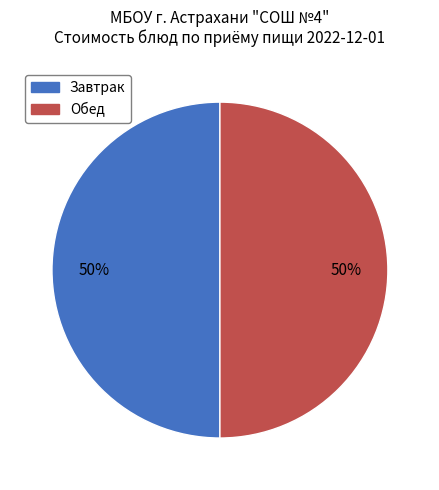

How many segments does this pie chart have?

2